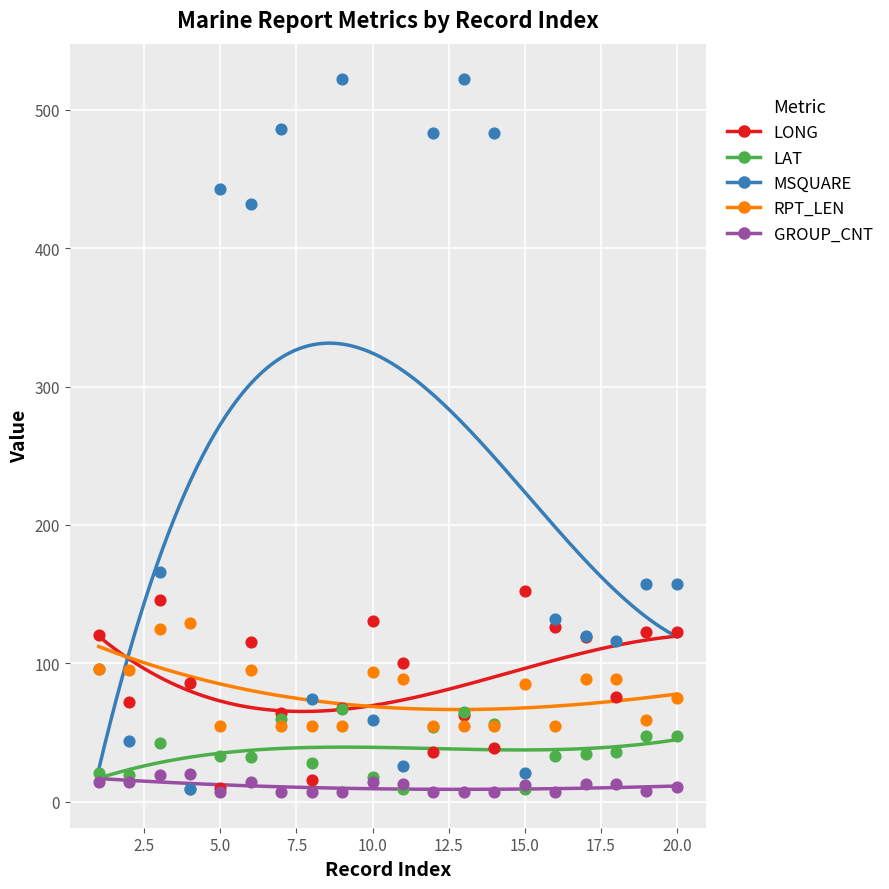

Which series has the largest Y range (max minus min)?

MSQUARE